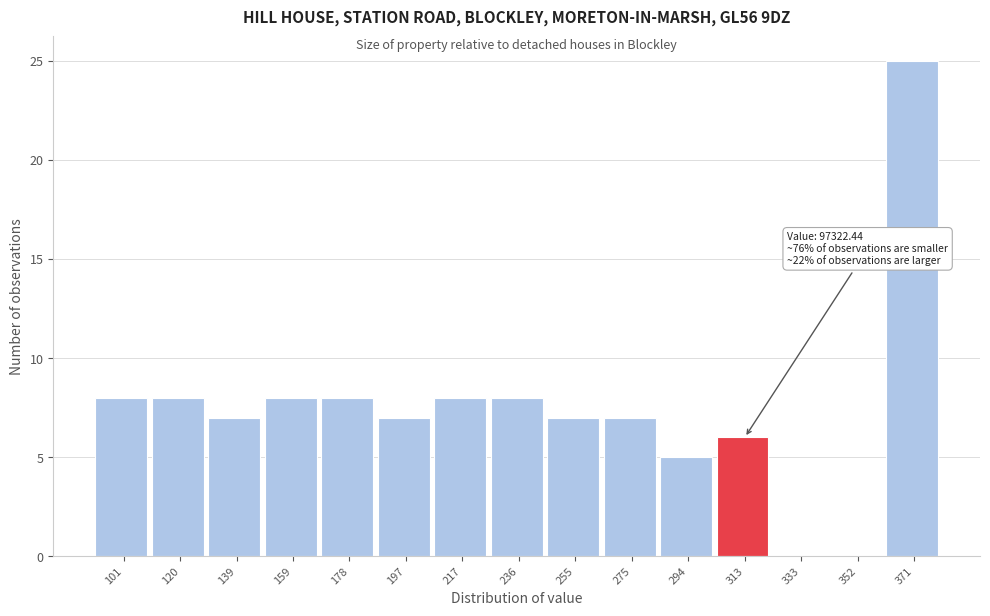

Reading left to right, transcribe all the data shown in this chart.

101=8	120=8	139=7	159=8	178=8	197=7	217=8	236=8	255=7	275=7	294=5	313=6	333=0	352=0	371=25